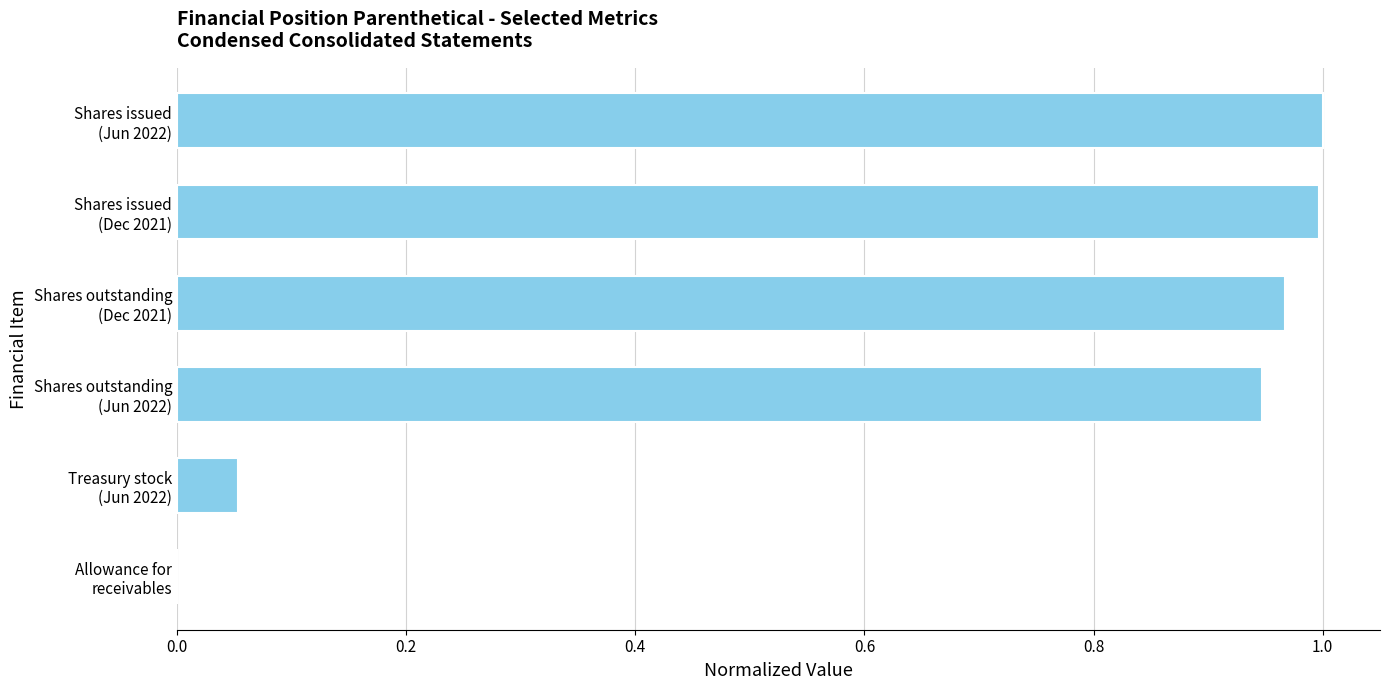

What is the sum of all values?

4.0